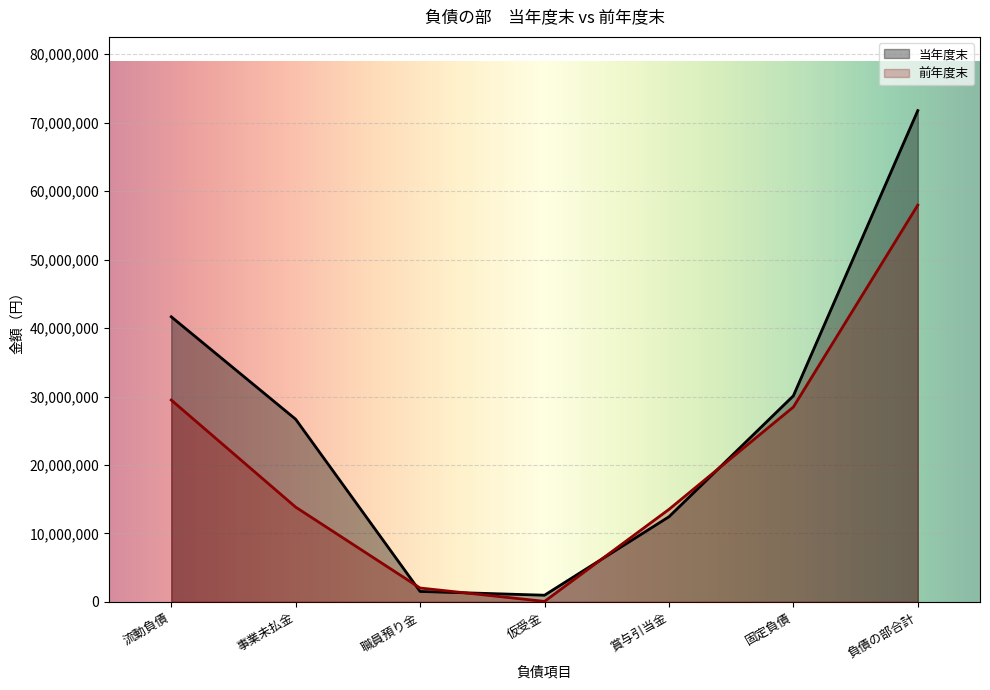

How many values in the 当年度末 series are below 26689028?

3